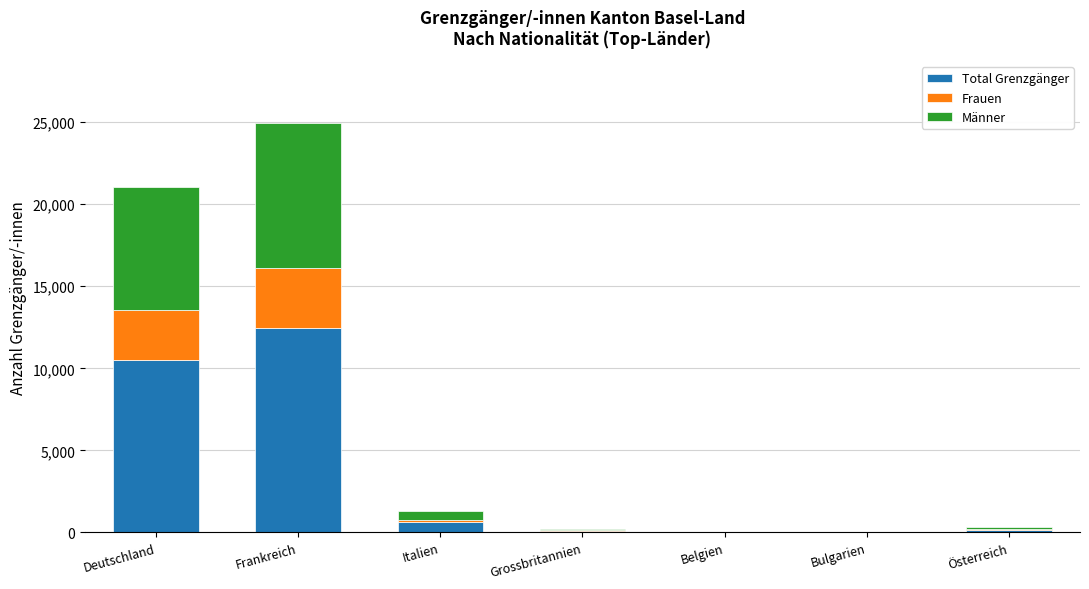

Are the bars horizontal?

No